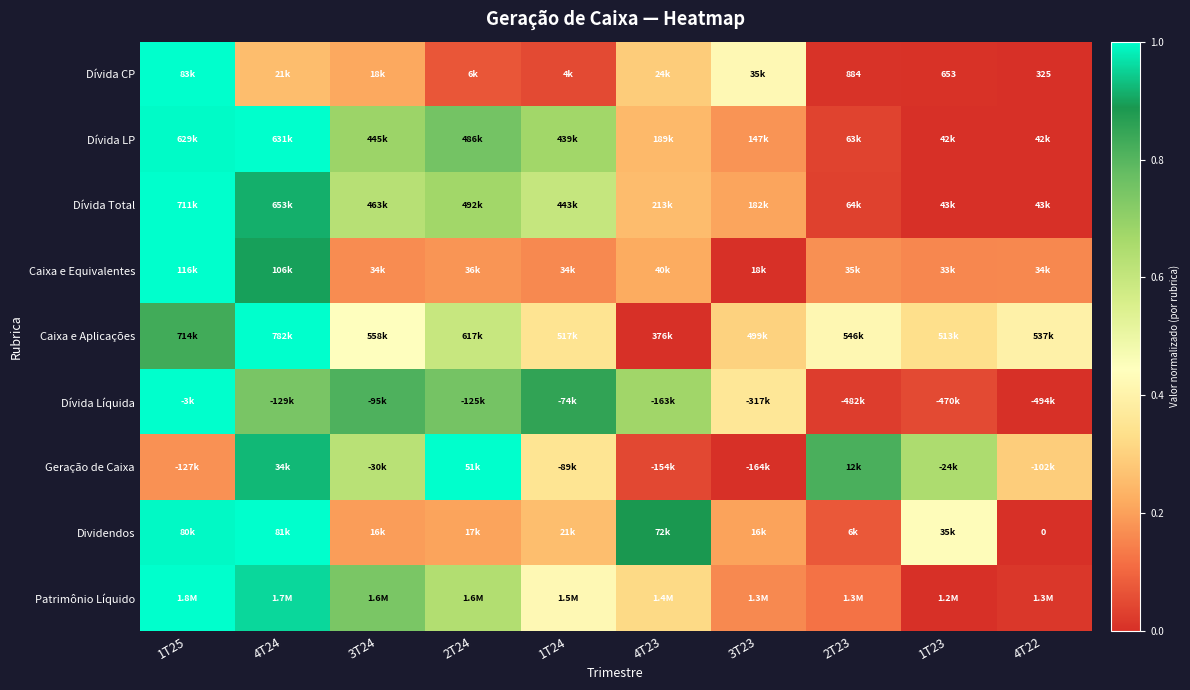

What is the difference between the maximum and second lowest values in the Dividendos series?

0.9